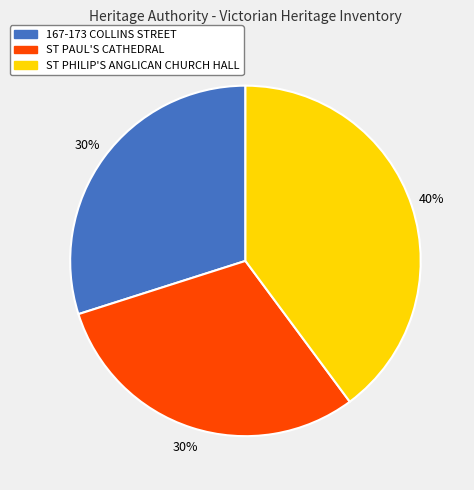

Which has a higher value, ST PHILIP'S ANGLICAN CHURCH HALL or ST PAUL'S CATHEDRAL?

ST PHILIP'S ANGLICAN CHURCH HALL